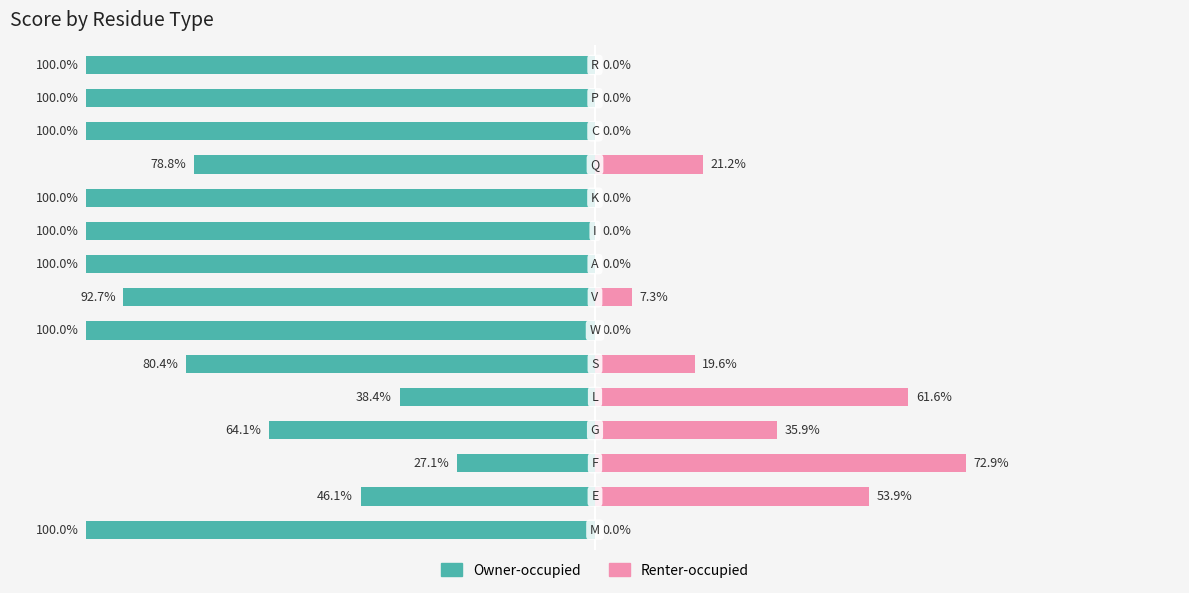

Reading left to right, what are all the values shown in this chart?

Owner-occupied: -100.0	-46.1	-27.1	-64.1	-38.4	-80.4	-100.0	-92.7	-100.0	-100.0	-100.0	-78.8	-100.0	-100.0	-100.0
Renter-occupied: 0.0	53.9	72.9	35.9	61.6	19.6	0.0	7.3	0.0	0.0	0.0	21.2	0.0	0.0	0.0